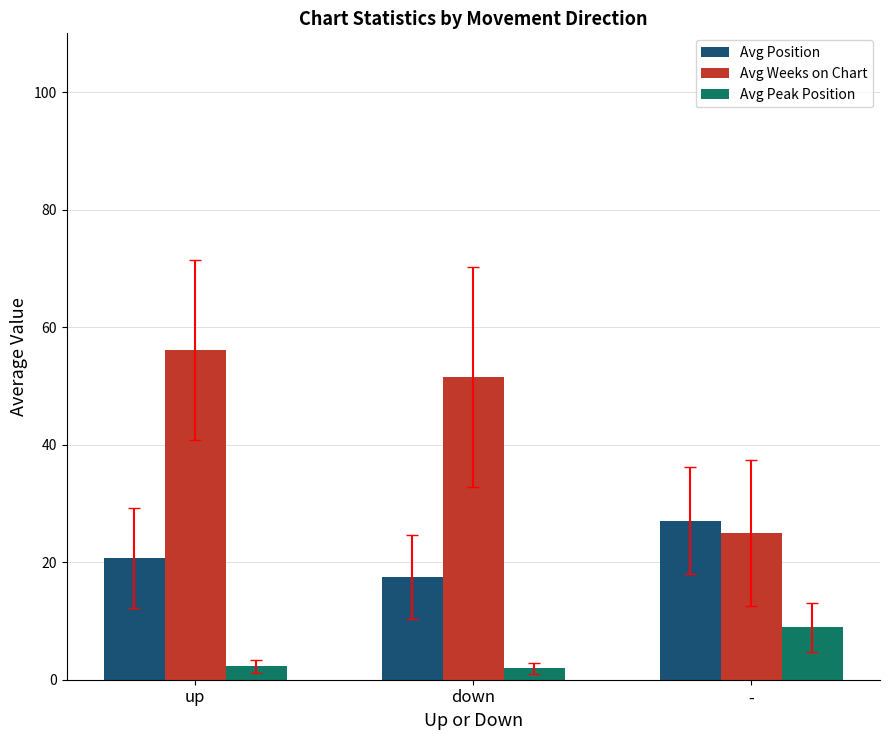

What is the average value of the Avg Weeks on Chart series?

44.2